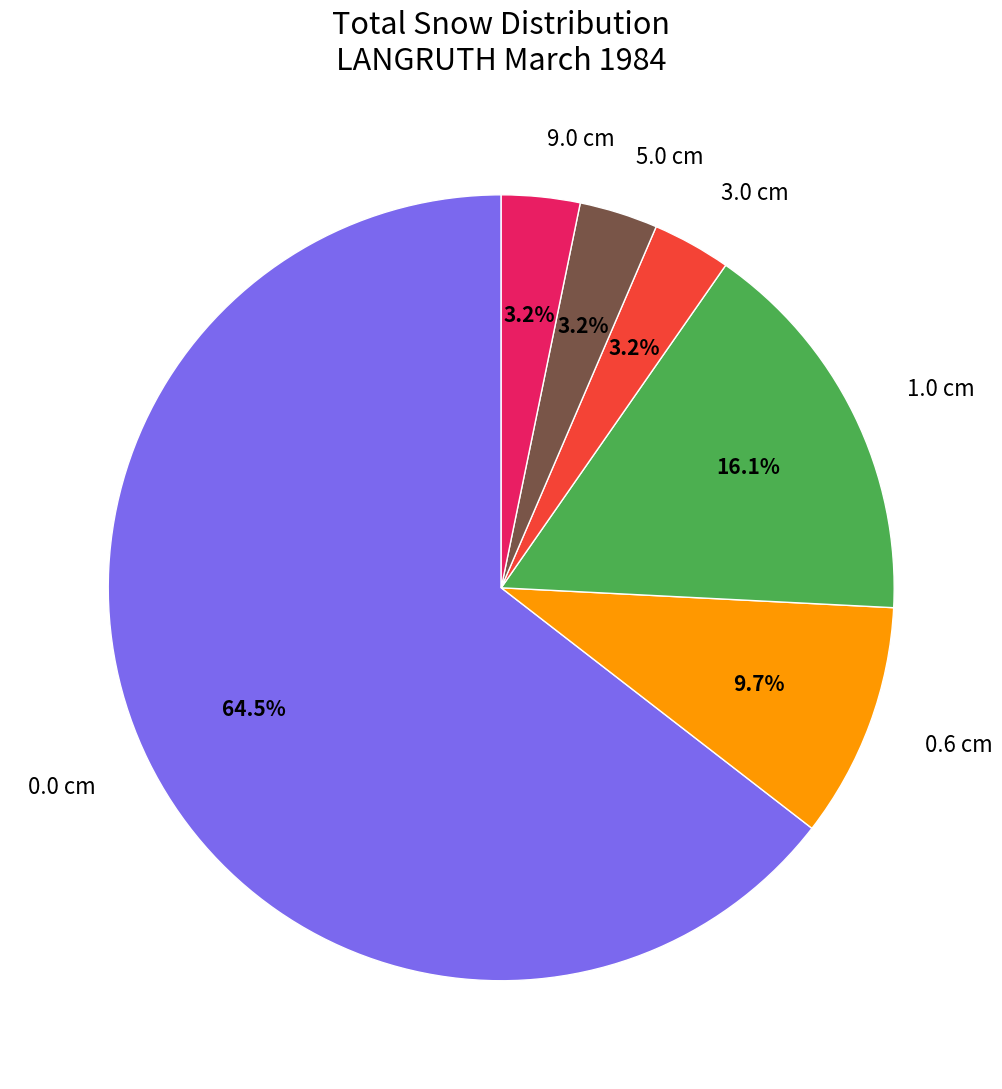

What percentage do 0.6 cm and 5.0 cm together represent?

12.9%